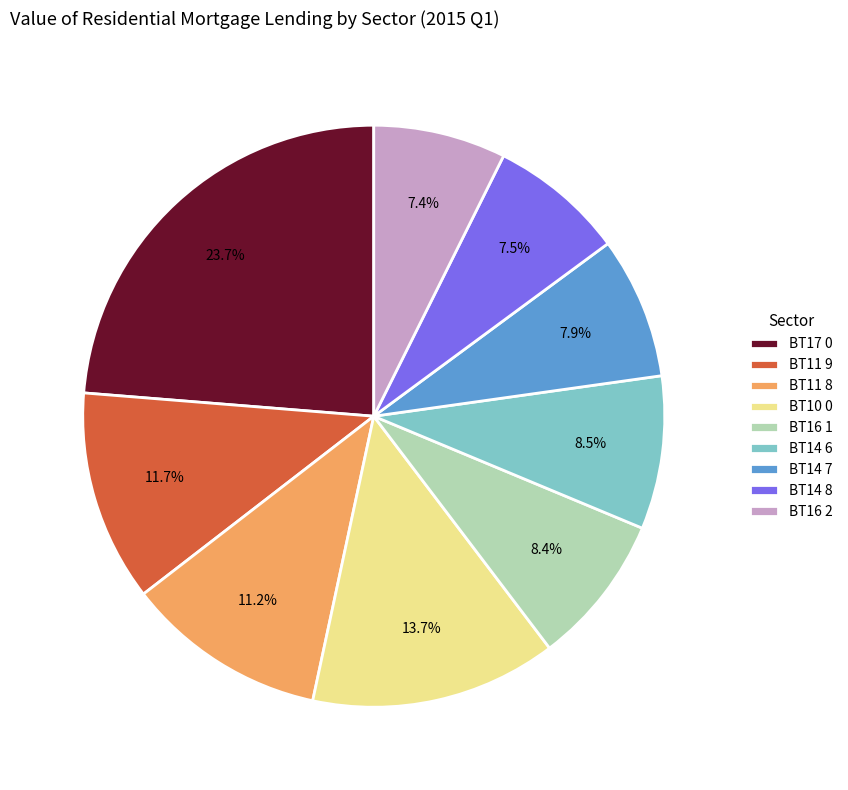

How many slices are in this pie chart?

9